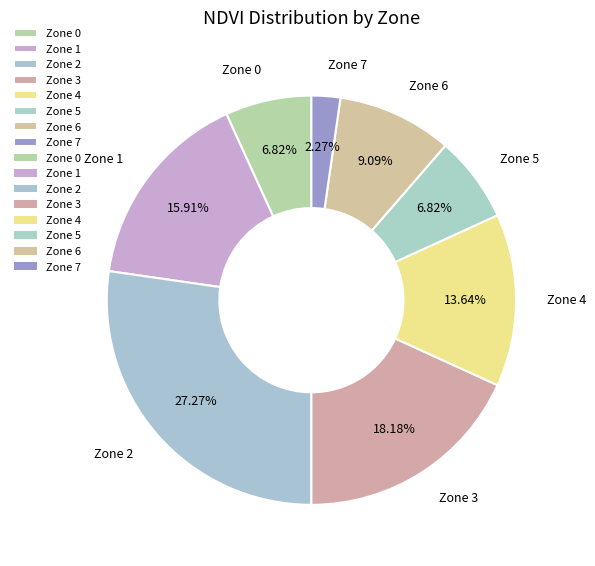

Is Zone 0 the majority of the pie?

No